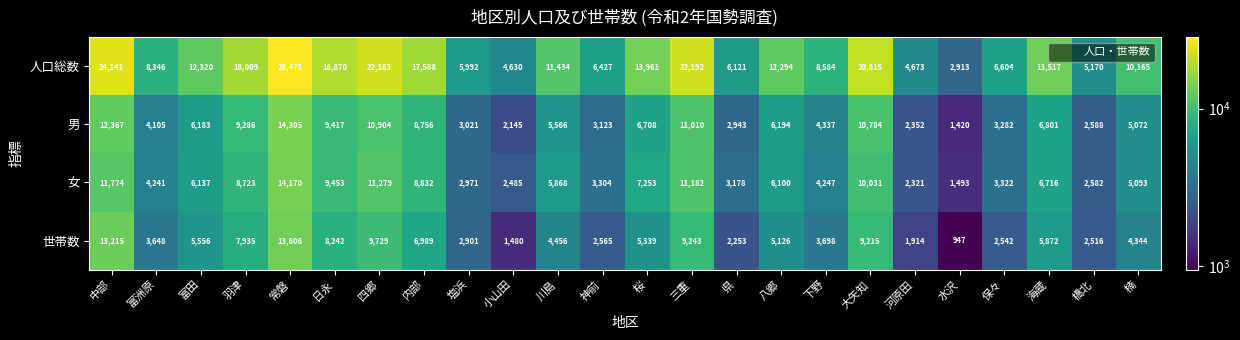

Where does the 男 series first go above 6183?

中部